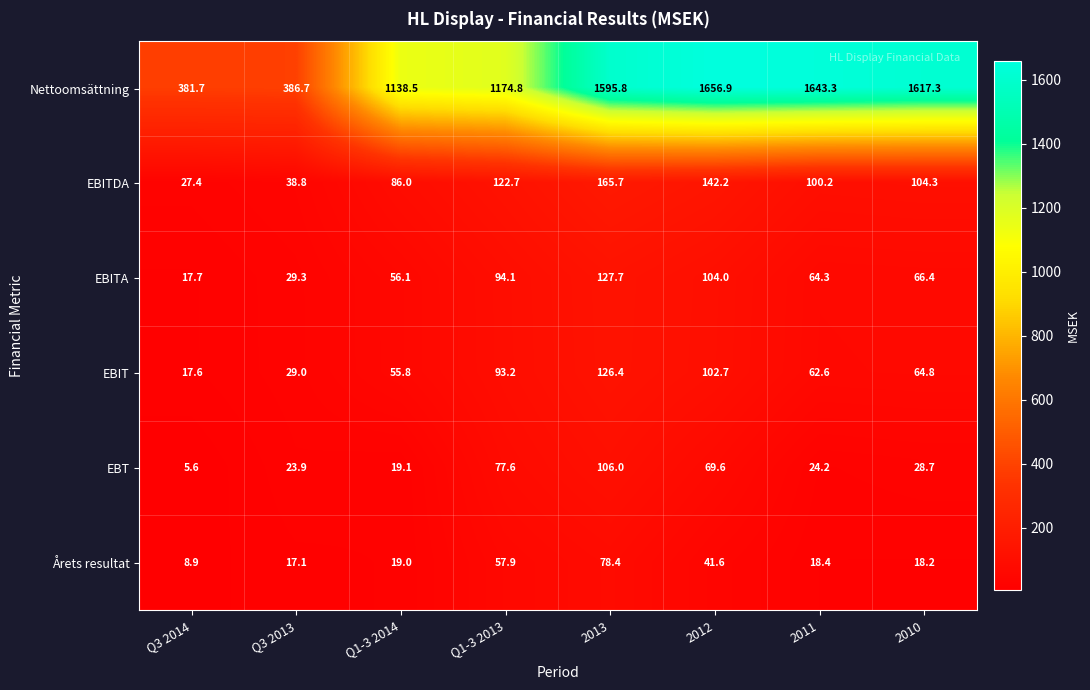

Where does the Nettoomsättning series first go above 1595?

2013